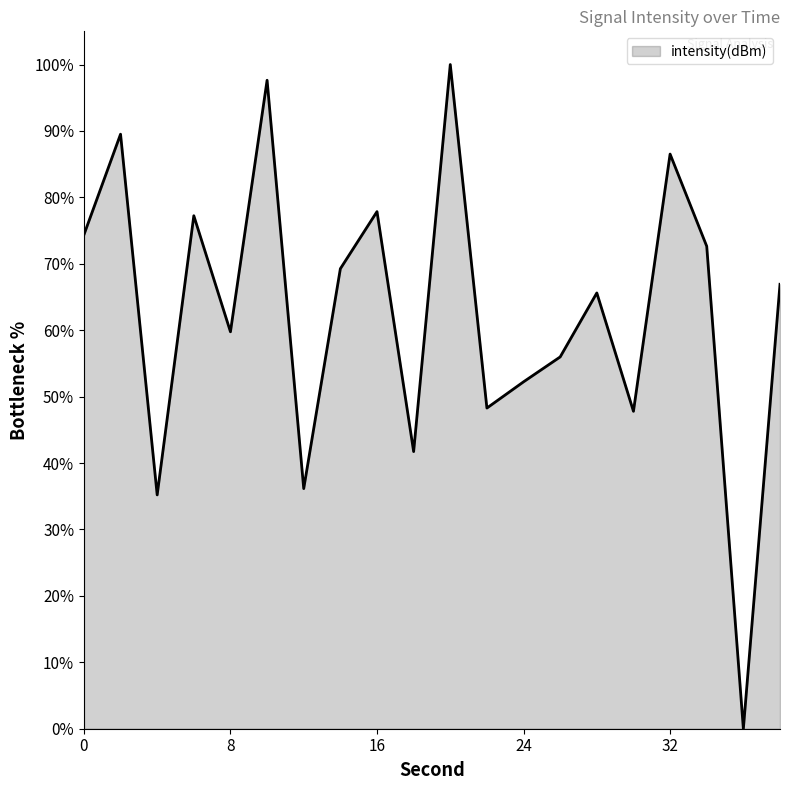

What is the difference between the maximum and minimum values?

100.0